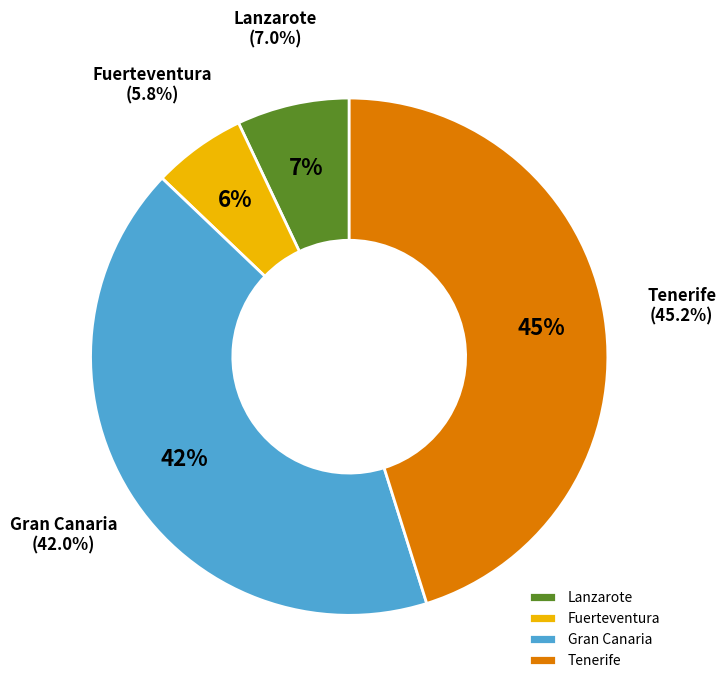

Which slice is the smallest?

Fuerteventura